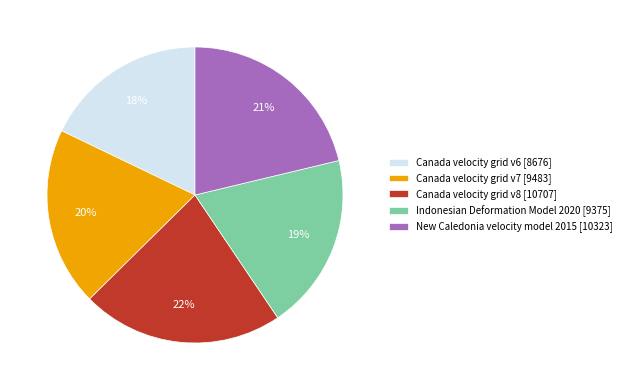

Is Canada velocity grid v7 the majority of the pie?

No